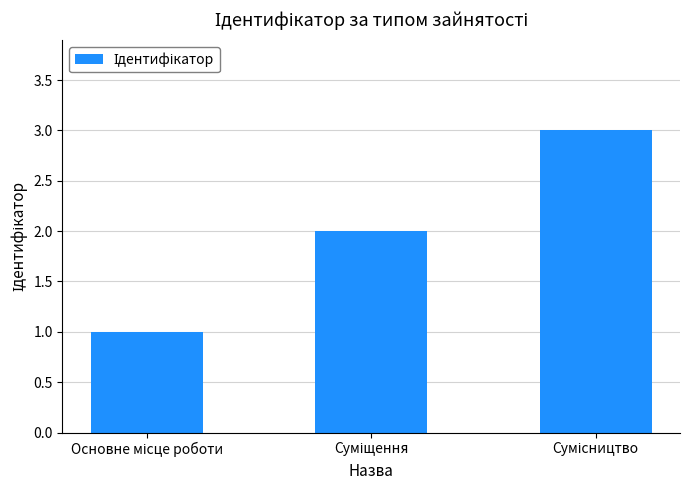

What is the maximum value shown in the chart?

3